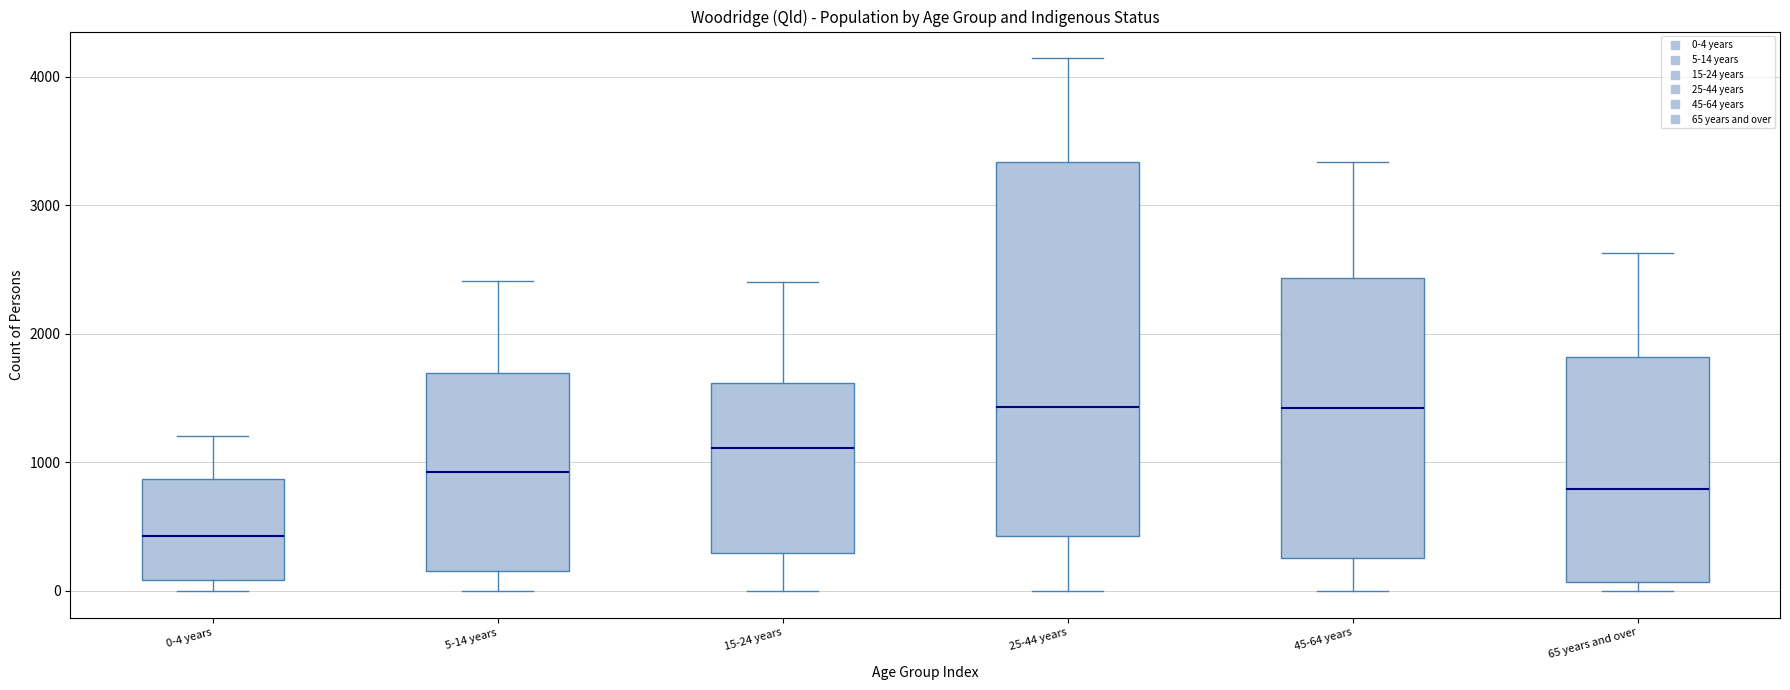

Which box's median line is the lowest?

0-4 years